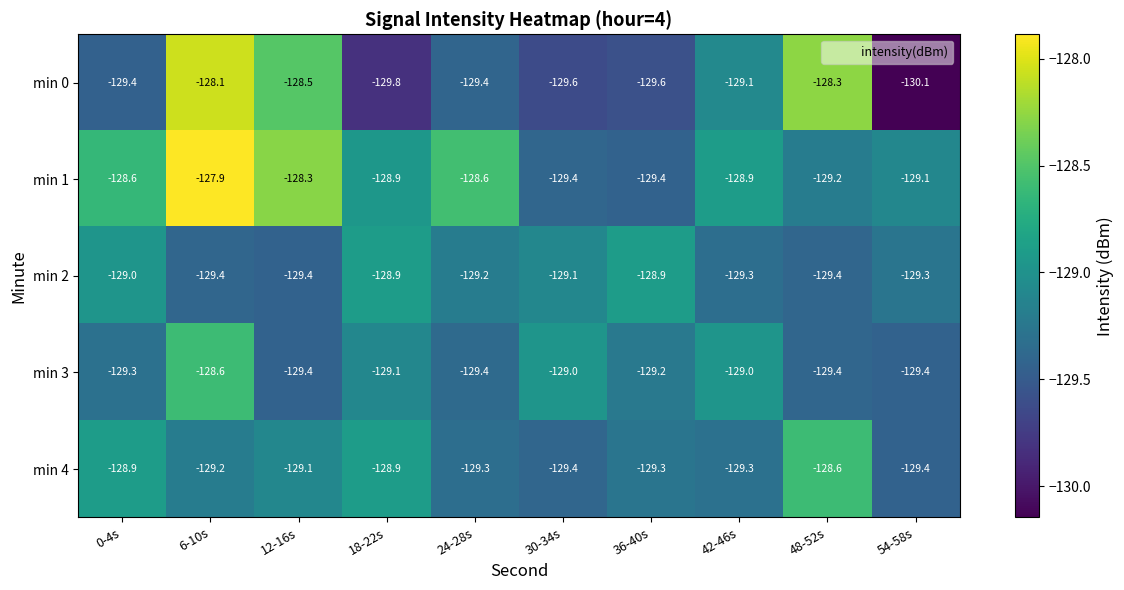

True or false: min 4 has a value of -38.2 at 12-16s.

False